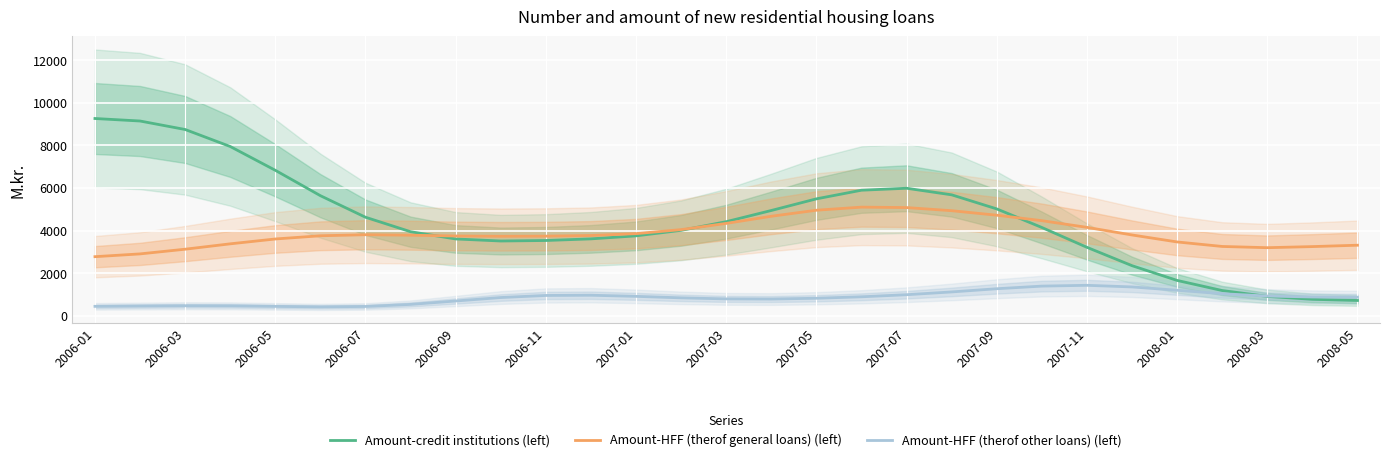

List the series in order of their overall mean, lowest first.

Amount-HFF (therof other loans) (left), Amount-HFF (therof general loans) (left), Amount-credit institutions (left)